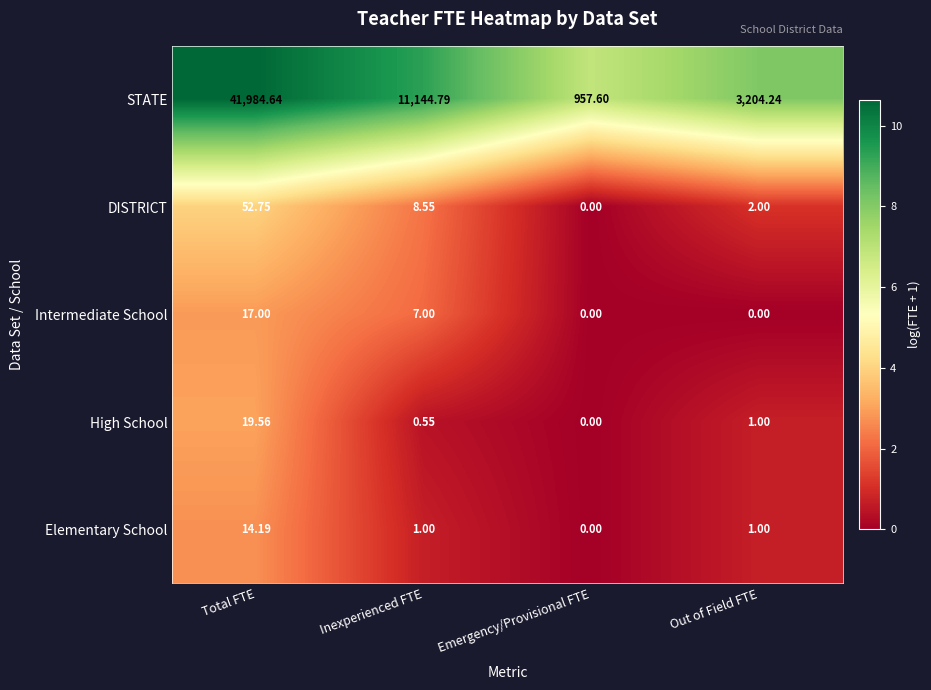

How many series are shown in this chart?

5